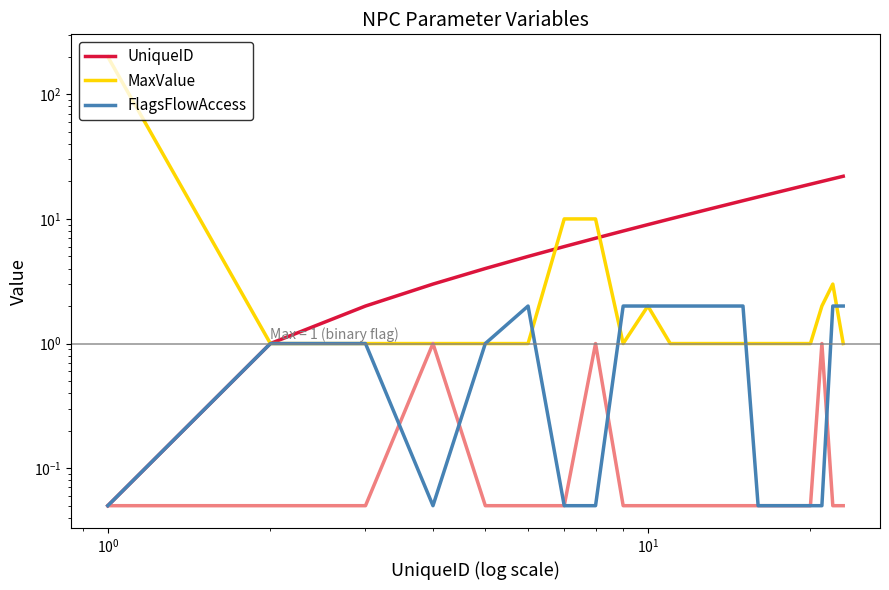

List the series in order of their peak value, lowest first.

FlagsFlowAccess, UniqueID, MaxValue